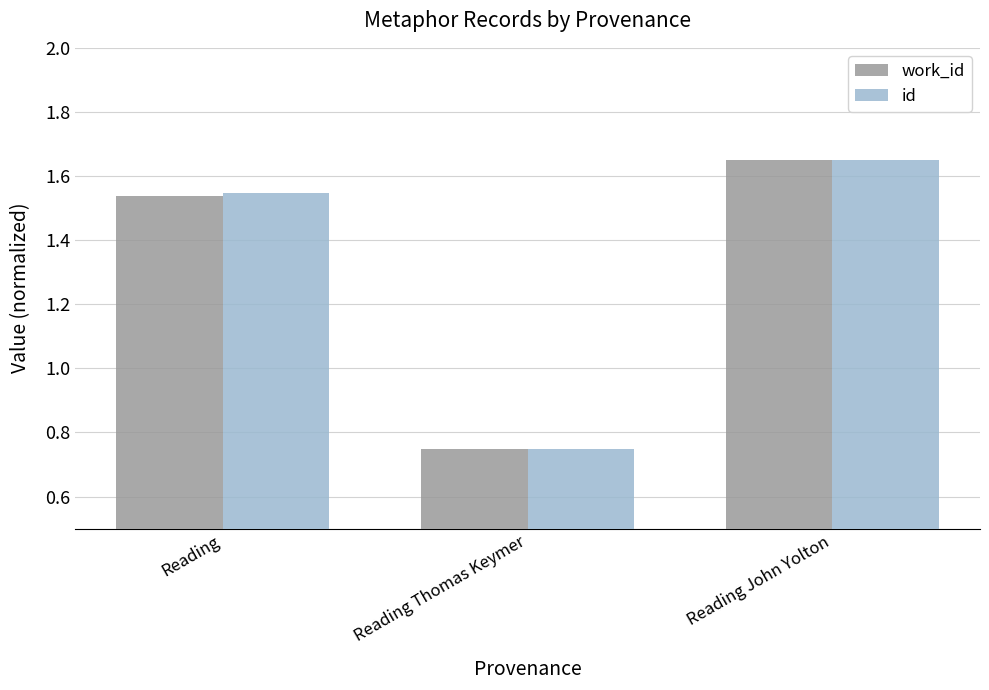

At which label does id first exceed 1?

Reading